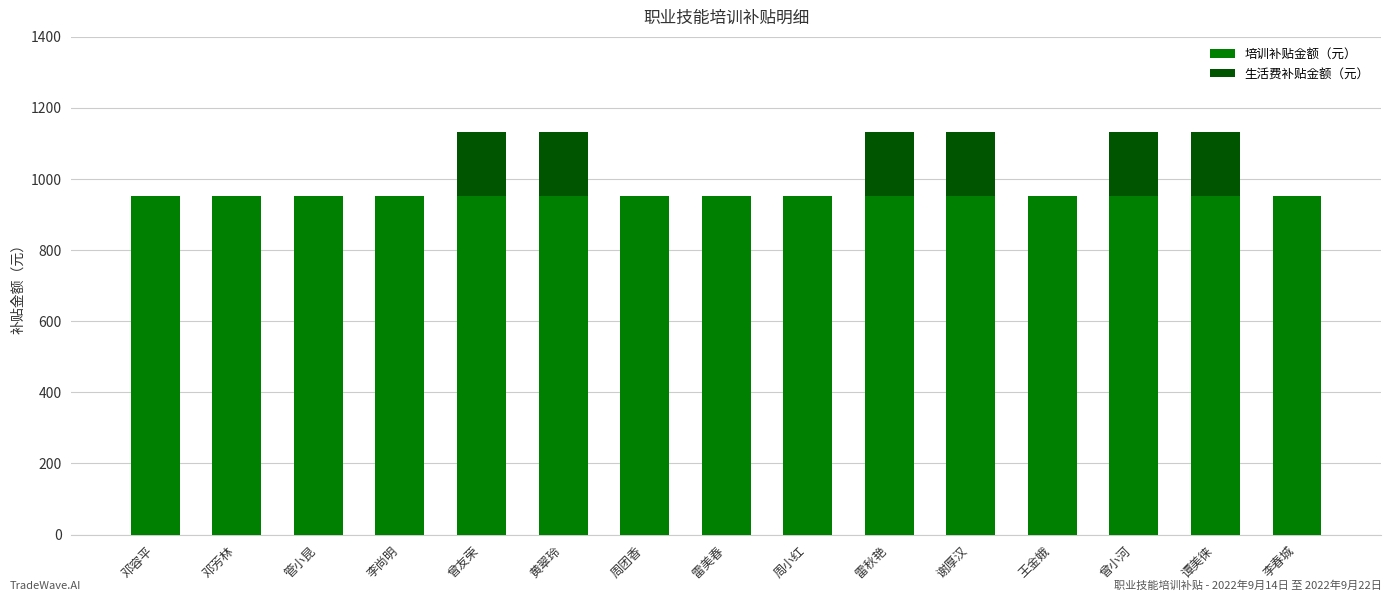

What is the sum of all 培训补贴金额（元） values?

14280